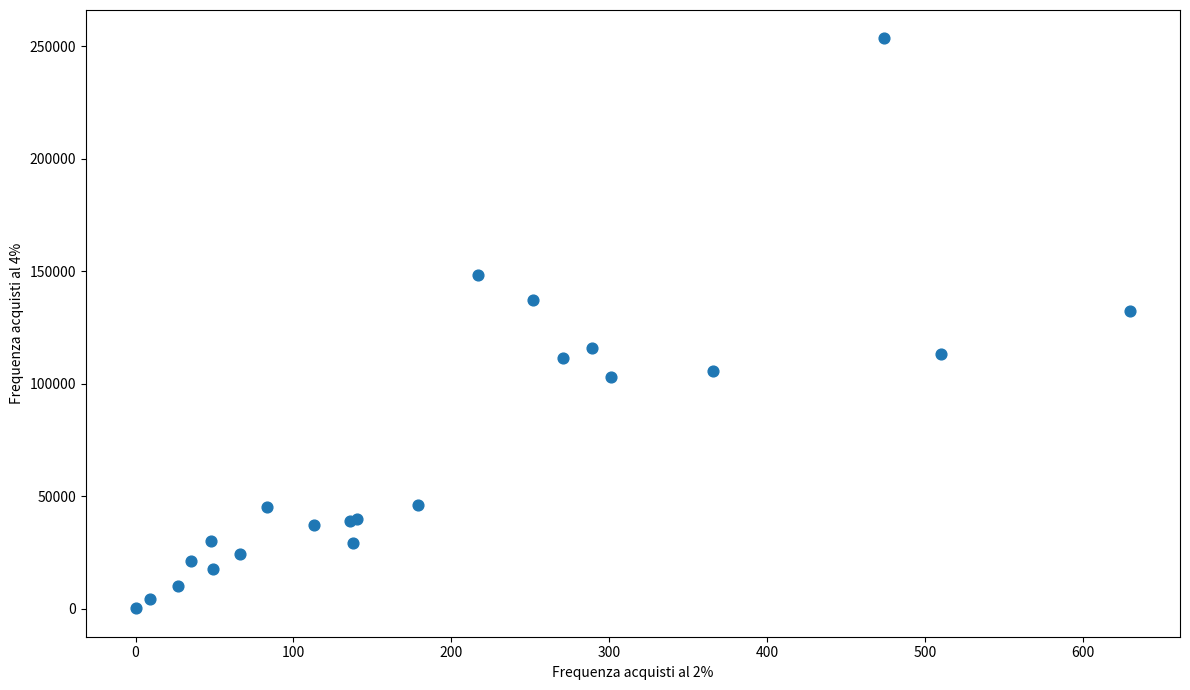

What Y value in the scatter plot is closest to 126841?

132453